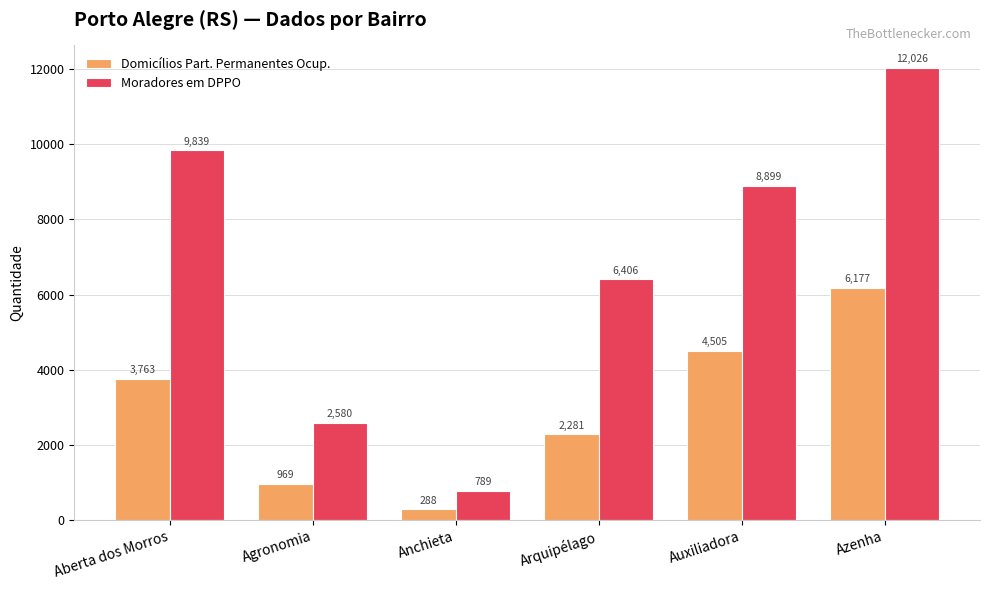

List the series in order of their peak value, highest first.

Moradores em DPPO, Domicílios Part. Permanentes Ocup.